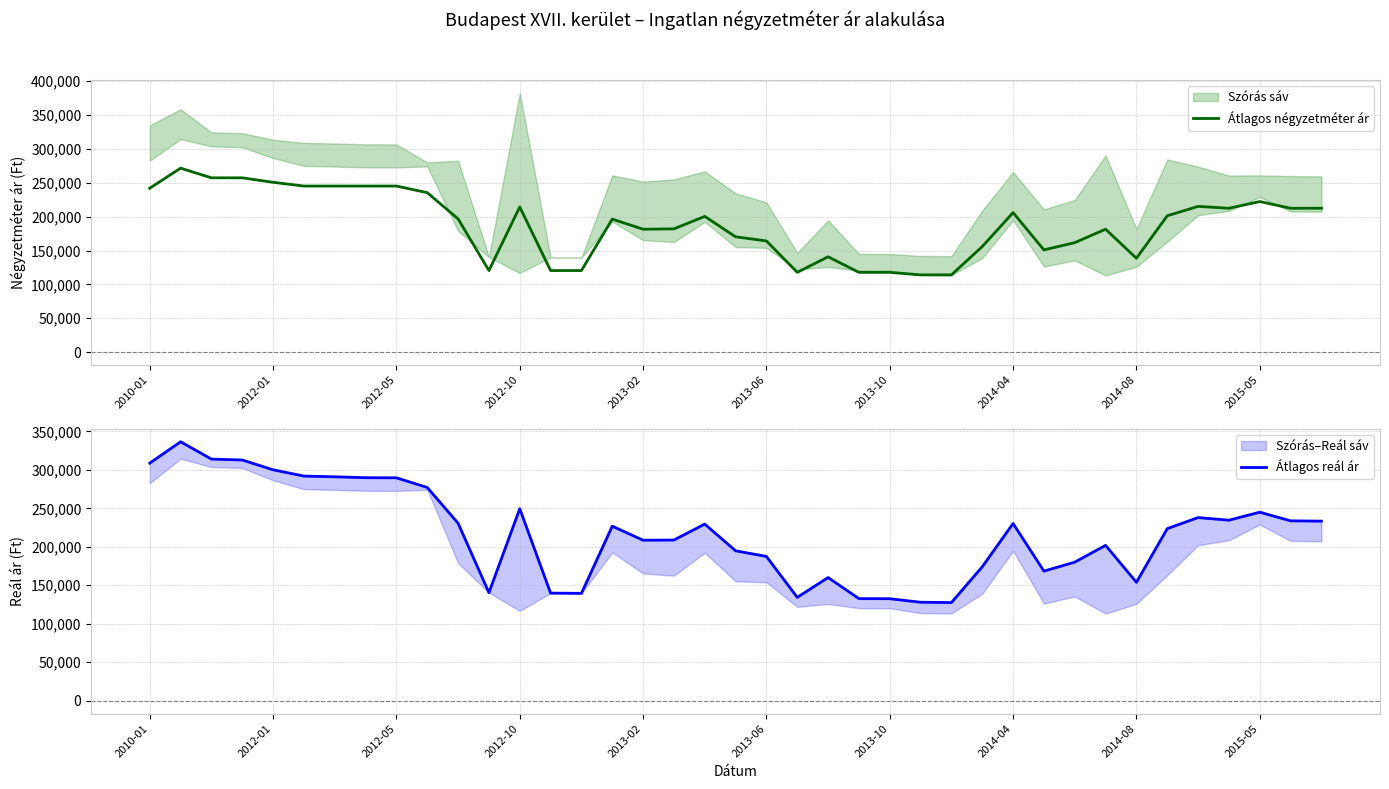

What is the minimum value for Átlagos reál ár?

127569